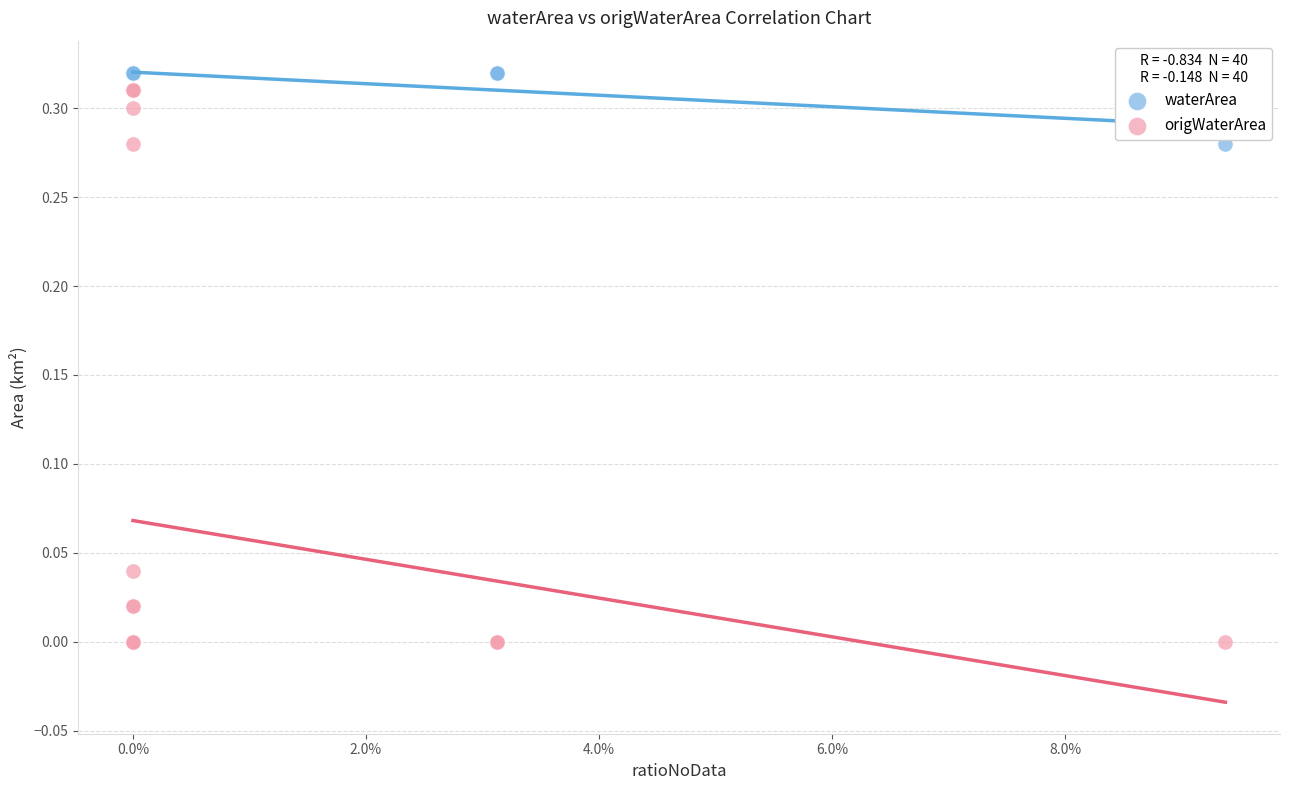

Which series has the widest spread of Y values?

origWaterArea